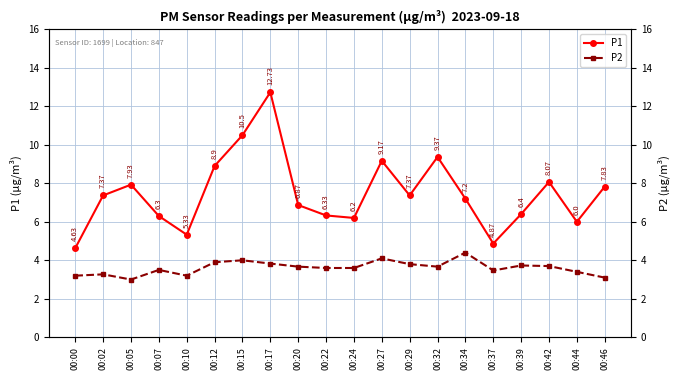

What is the spread (max minus min) of values at 00:42?

4.4